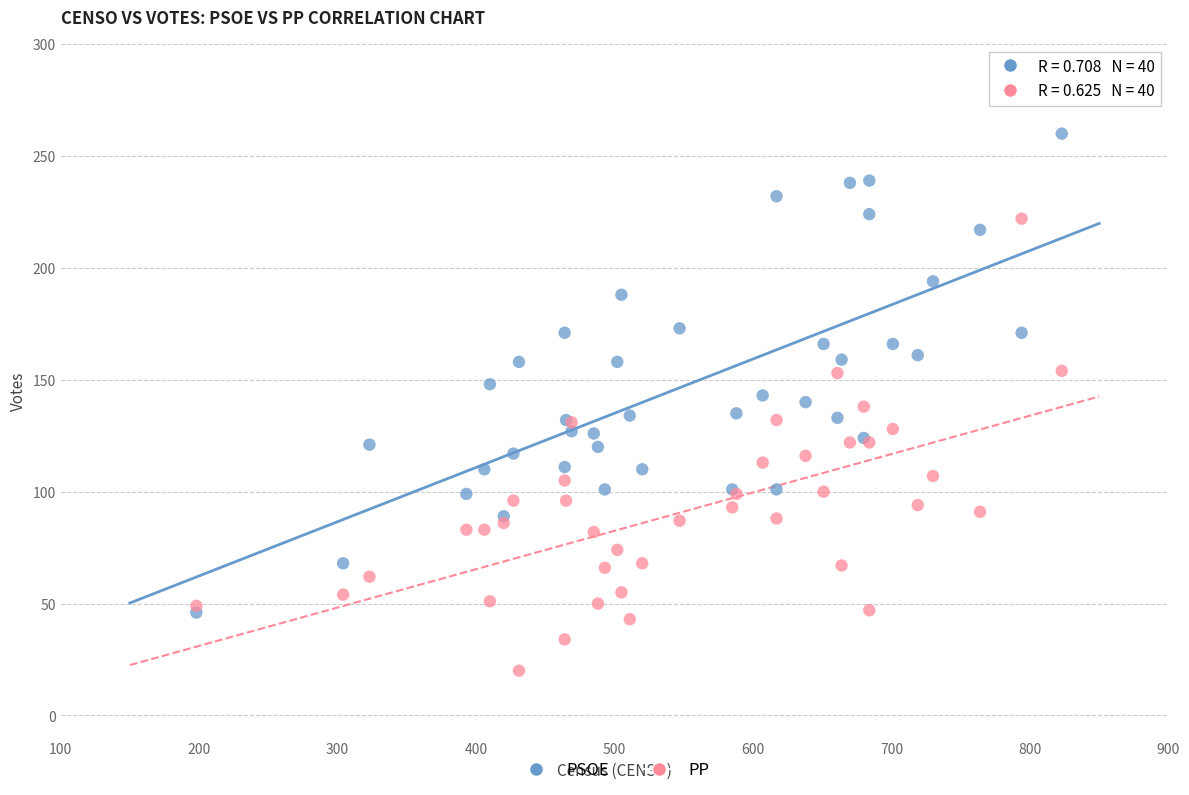

Which series reaches the minimum Y coordinate?

PP